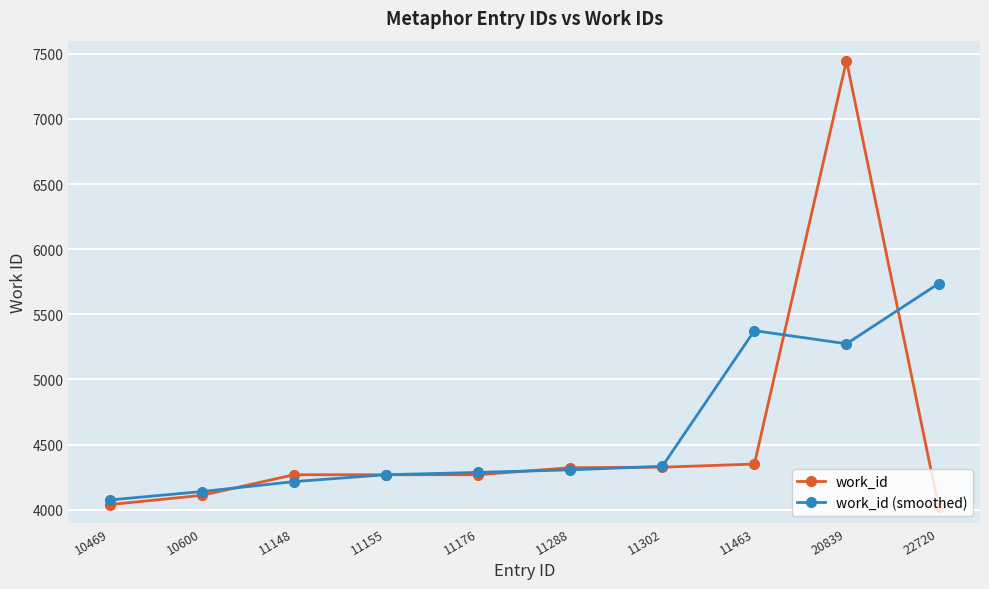

True or false: work_id has a value of 2556.0 at 11288.

False